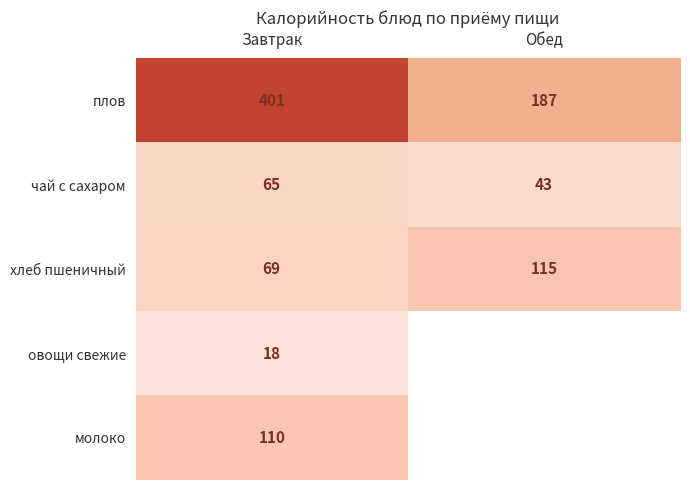

Which category has the lowest value in the плов series?

Обед